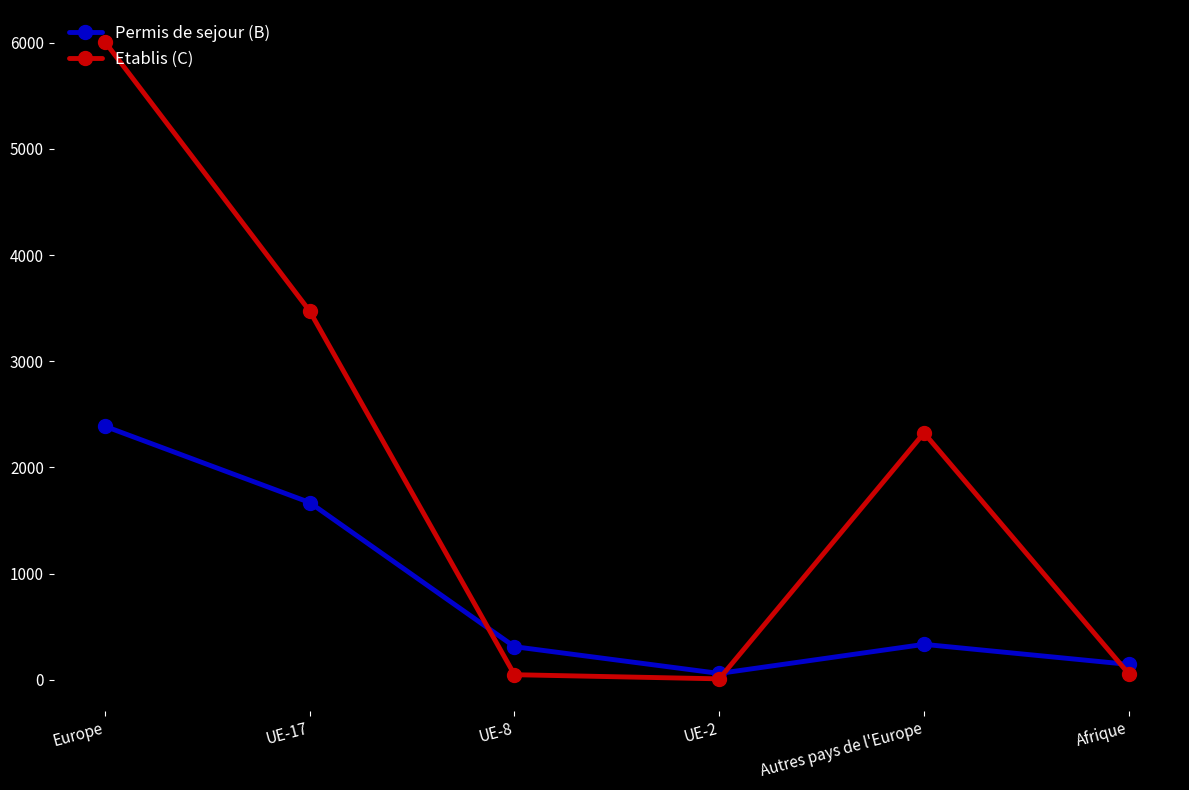

Where does the Permis de sejour (B) series first go above 334?

Europe